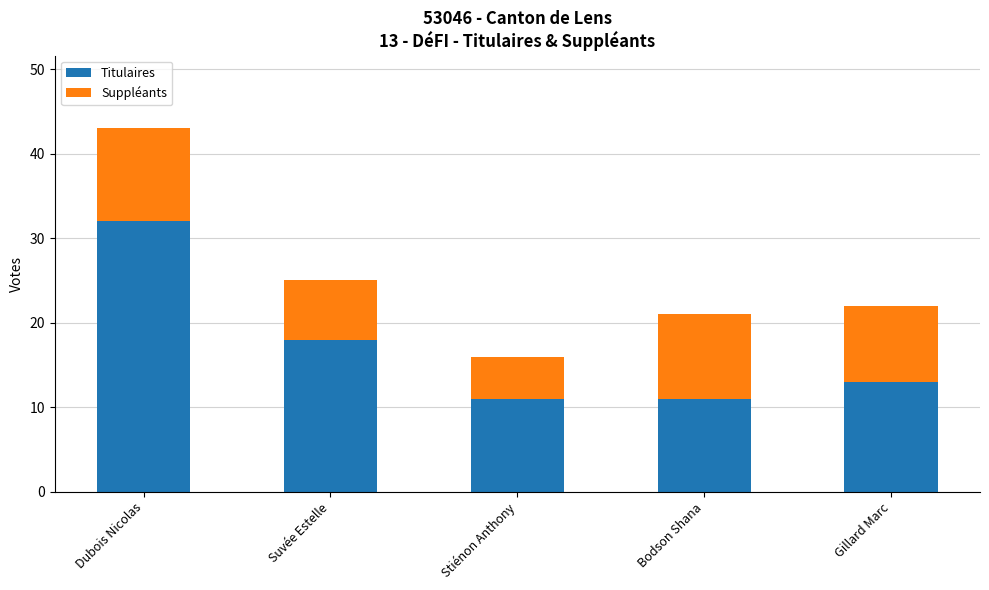

What is the total value across all series at Gillard Marc?

22